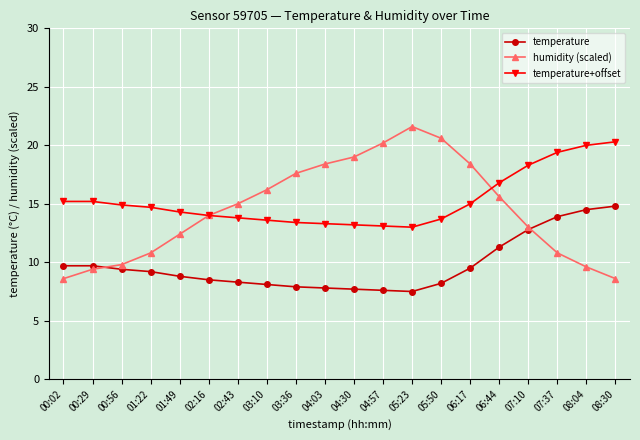

Where is humidity (scaled) nearest to the value 15?

02:43